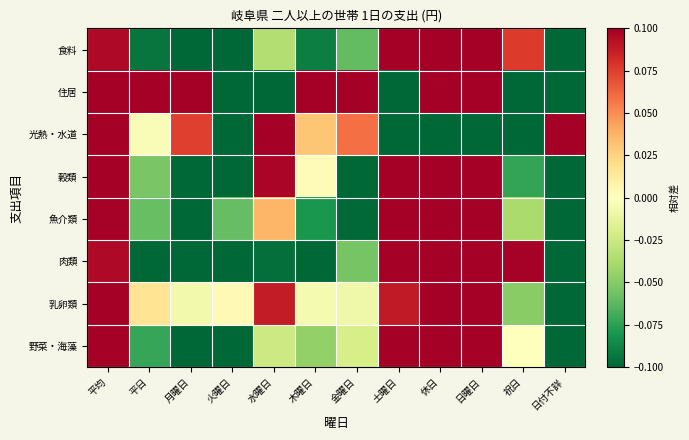

How many data points does each series have?

12